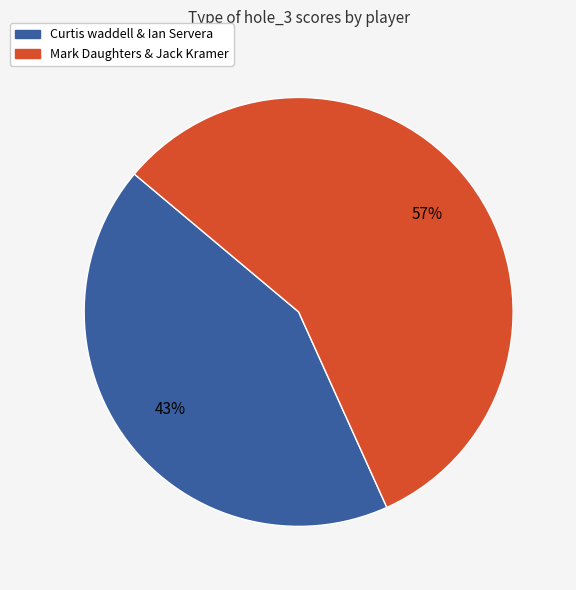

To the nearest percent, what percentage of the pie is Mark Daughters & Jack Kramer?

57%